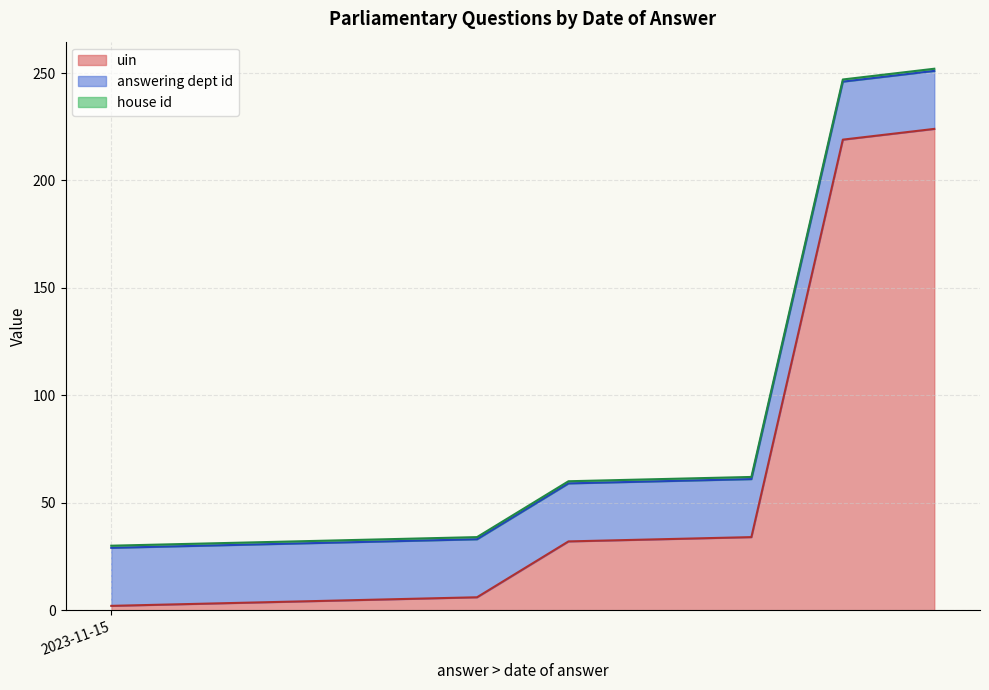

Which label corresponds to the smallest value in the chart?

2023-11-15